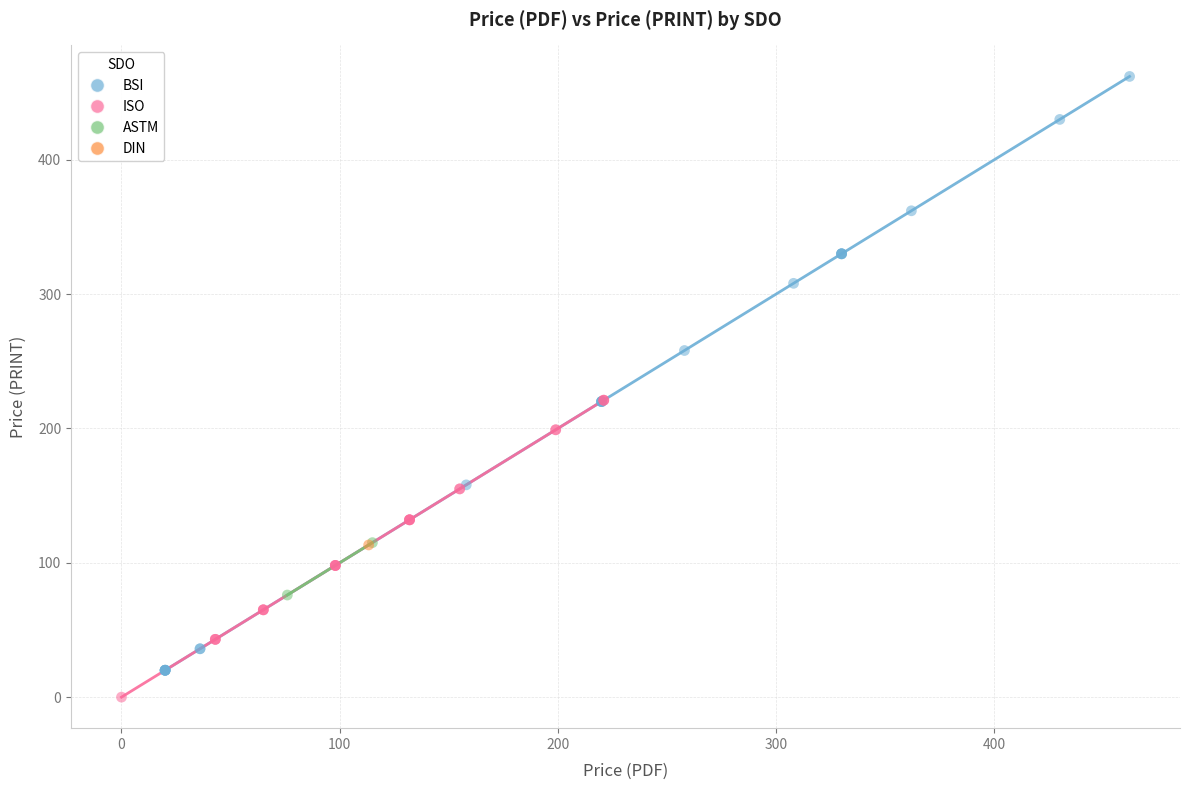

What are all the series names shown in the legend?

BSI, ISO, ASTM, DIN